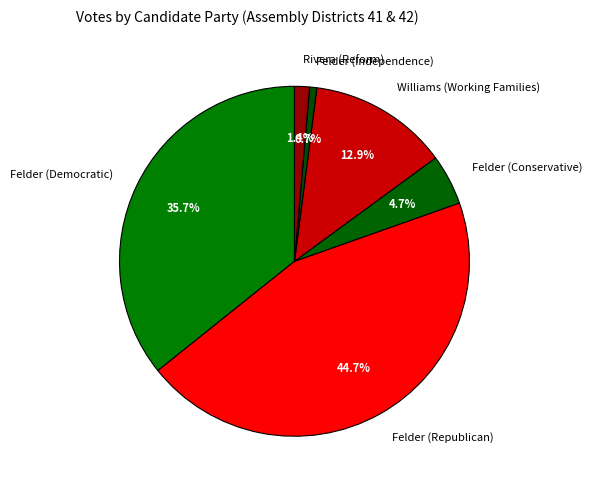

What percentage is NOT represented by Felder (Conservative)?

95.3%